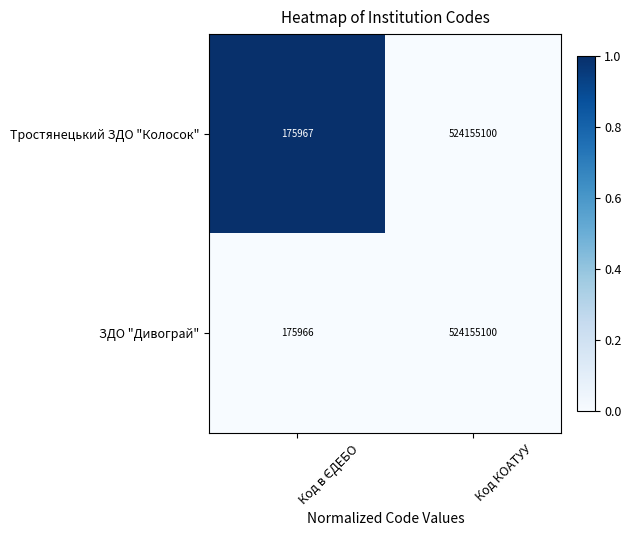

The ЗДО "Дивограй" series shows 524155100 at Код КОАТУУ. True or false?

True